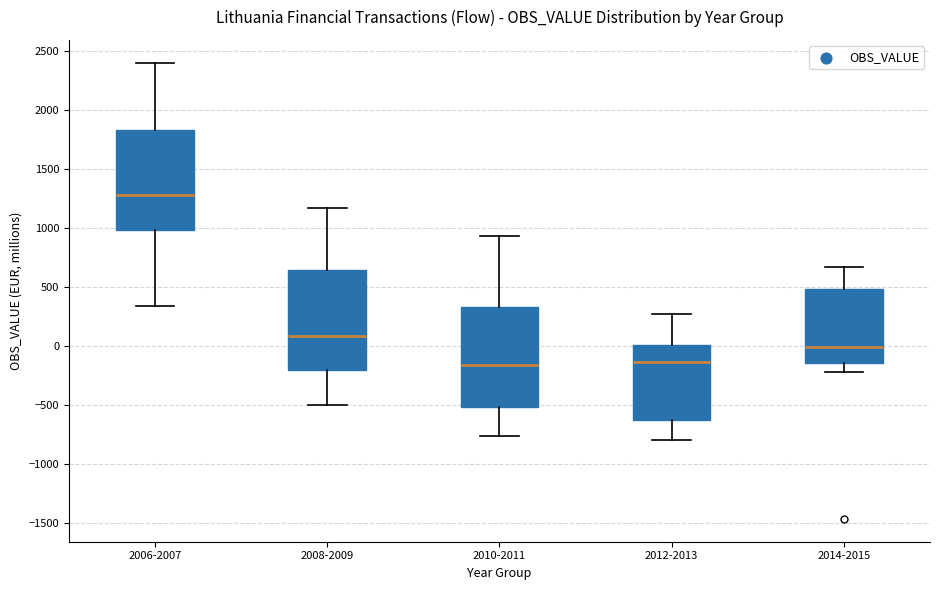

Which box has the highest median line?

2006-2007